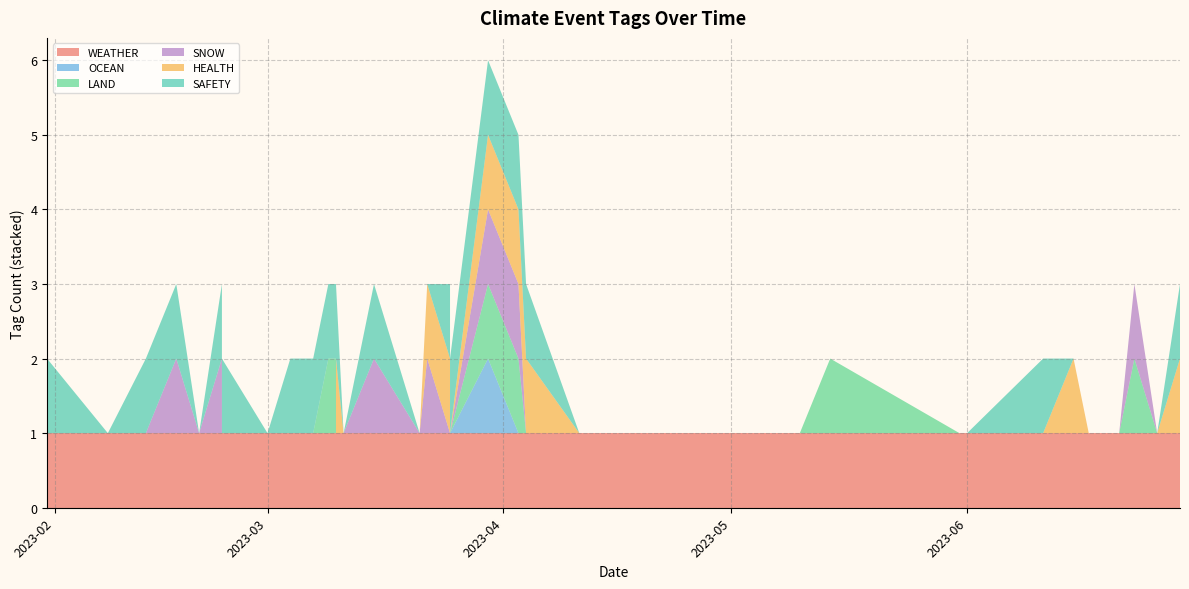

Reading left to right, extract all data points from this chart.

WEATHER: 1	1	1	1	1	1	1	1	1	1	1	1	1	1	1	1	1	1	1	1	1	1	1	1	1	1	1	1	1	1	1	1	1	1	1	1	1	1	1	1
OCEAN: 0	0	0	0	0	0	0	0	0	0	0	0	0	0	0	0	1	0	0	0	0	0	0	0	0	0	0	0	0	0	0	0	0	0	0	0	0	0	0	0
LAND: 0	0	1	0	0	0	0	0	0	1	0	0	0	0	0	1	1	0	0	0	0	0	0	0	1	0	1	0	0	0	0	0	0	0	0	0	0	0	0	0
SNOW: 0	0	1	0	0	0	0	0	0	0	0	0	0	0	0	1	1	0	0	0	1	0	1	0	0	0	0	0	0	0	0	0	0	1	0	0	1	0	0	0
HEALTH: 1	0	0	0	0	1	0	0	0	0	0	0	0	0	1	1	1	1	0	0	1	0	0	0	0	1	0	0	0	0	0	0	0	0	0	0	0	0	0	0
SAFETY: 1	0	0	0	0	0	1	0	0	0	0	0	0	0	1	1	1	1	1	1	0	0	1	0	1	1	1	1	1	1	1	1	0	1	1	0	1	1	0	1